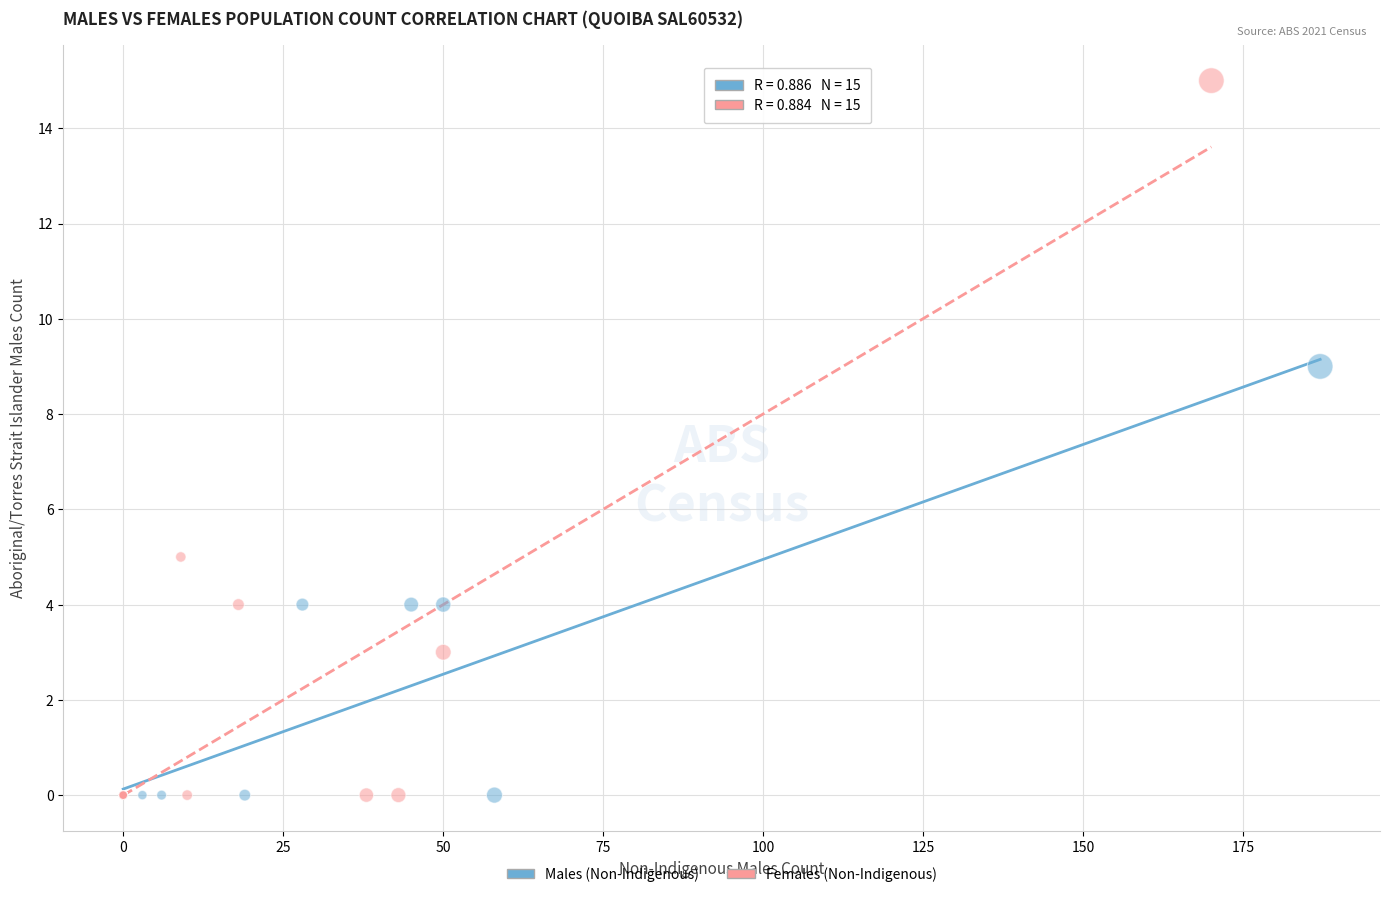

Which series reaches the maximum Y coordinate?

Females (Non-Indigenous)